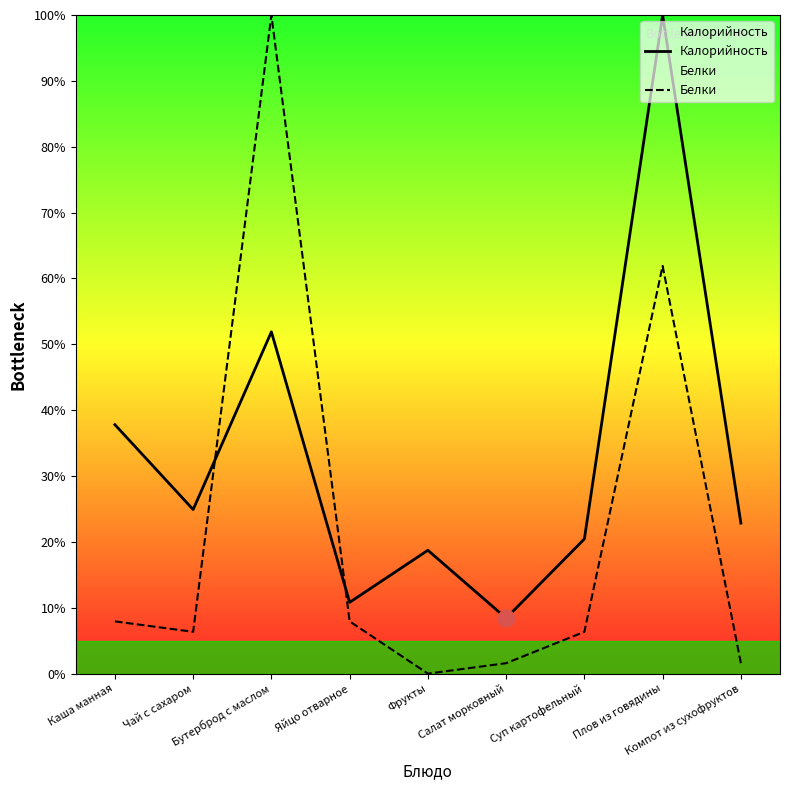

How many values in the Белки series are below 6?

3